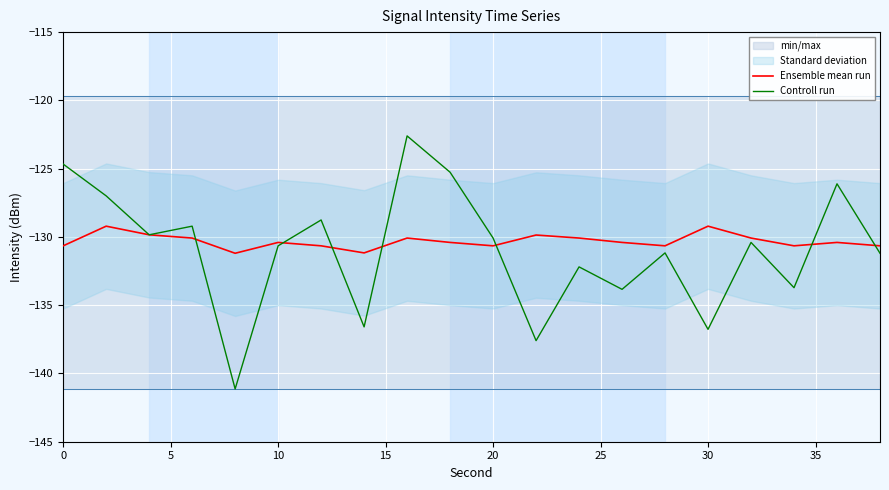

The Ensemble mean run series shows -191.3 at 20. True or false?

False